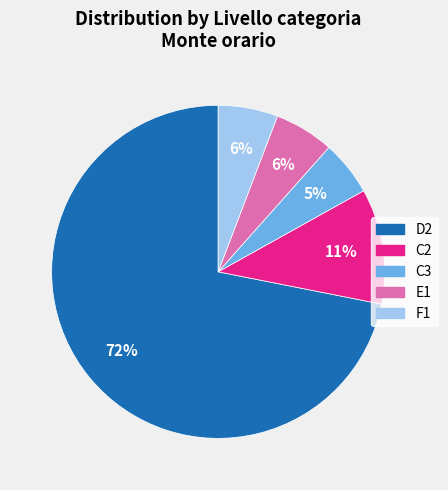

To the nearest percent, what portion does F1 represent?

6%